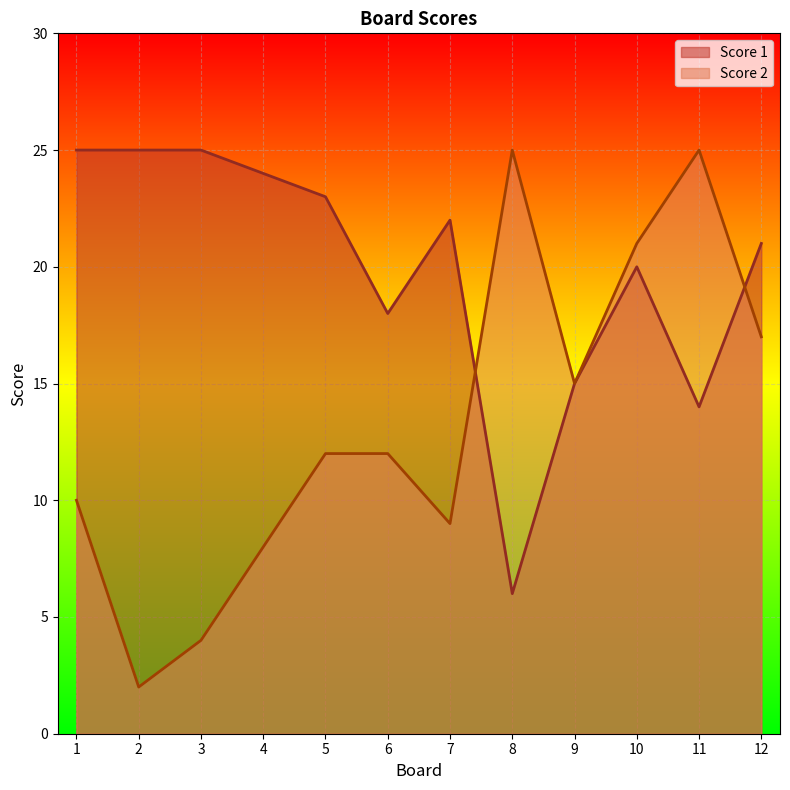

What is the sum of the Score 1 values at 3 and 8?

31